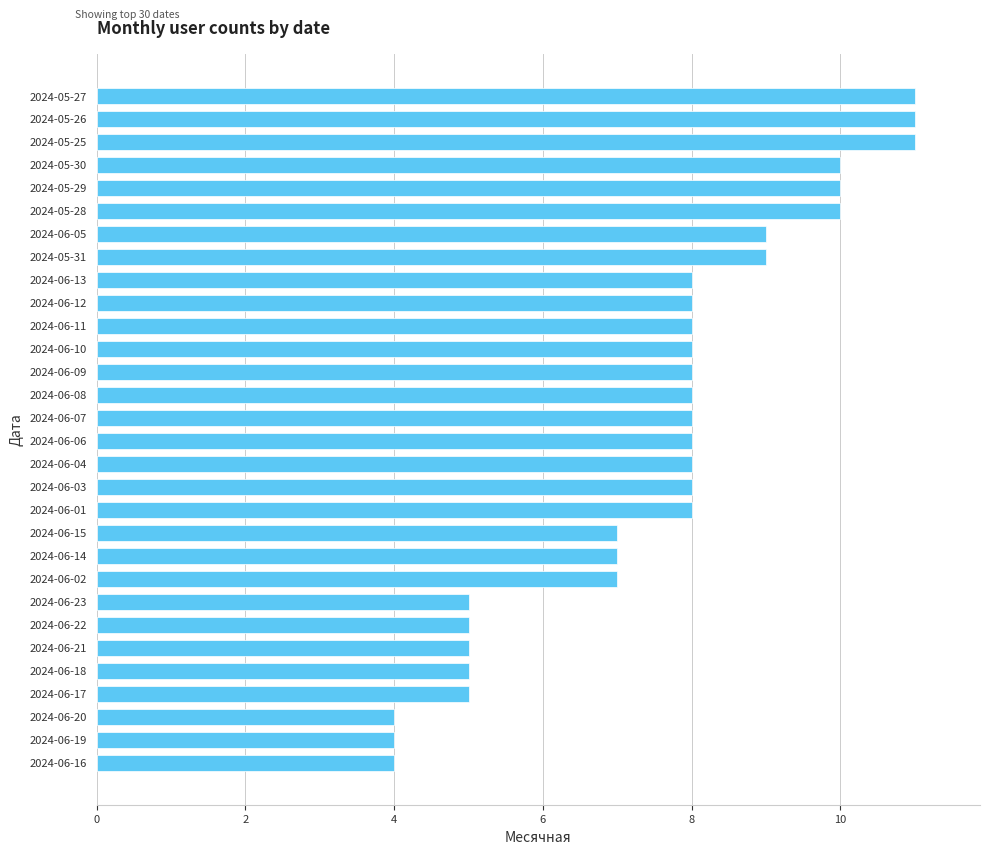

What is the sum of all values?

227